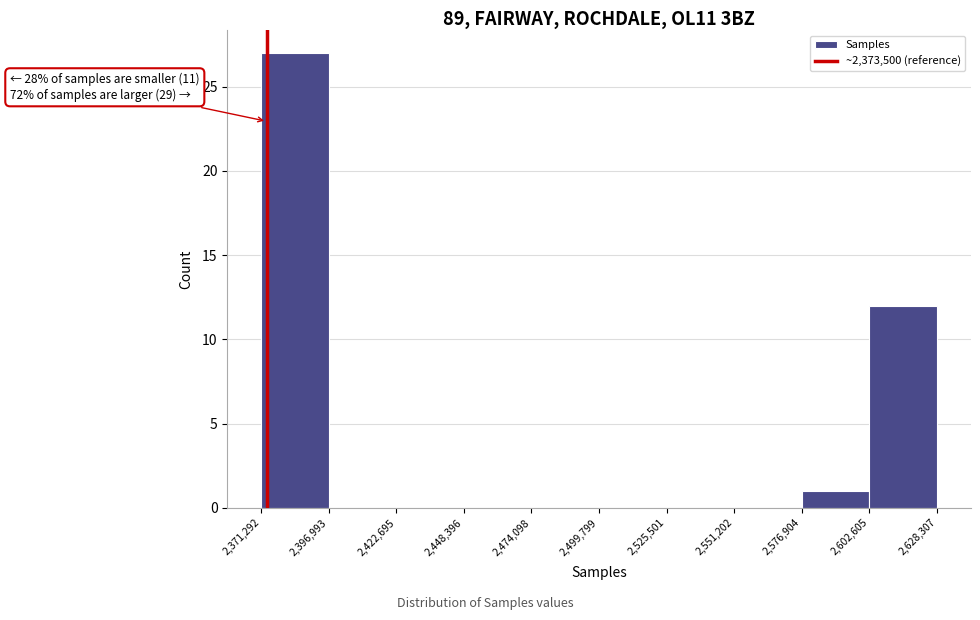

Which range on the x-axis has the tallest bar?

2,371,292 to 2,396,993